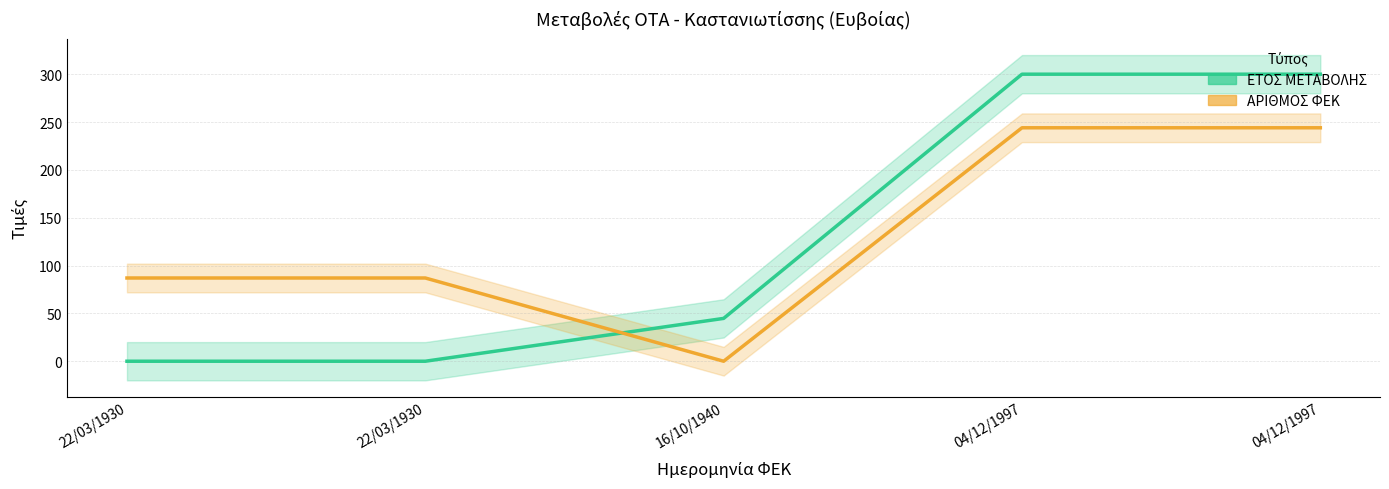

At which label is ΑΡΙΘΜΟΣ ΦΕΚ closest to 122?

22/03/1930